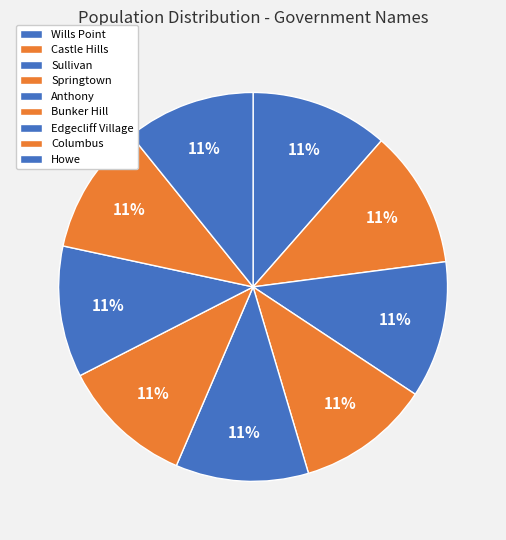

True or false: Bunker Hill accounts for 11% of the total.

True